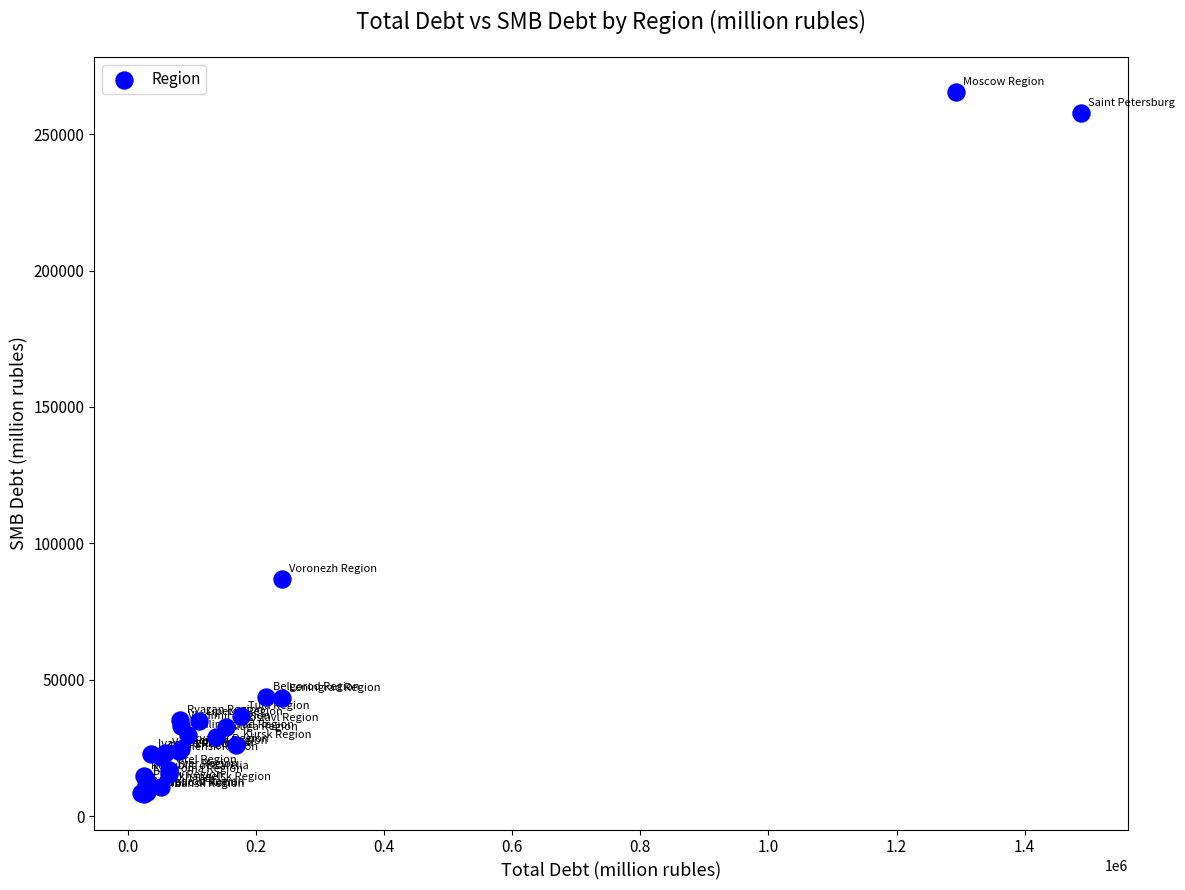

What Y value in the scatter plot is closest to 136699?

86962